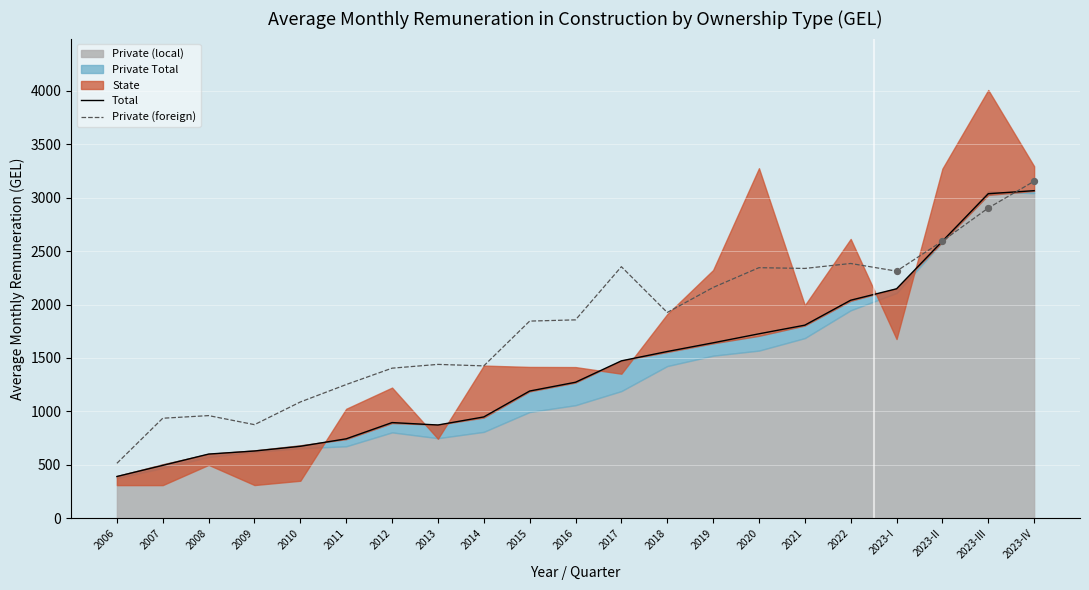

Which series has the largest total across all categories?

Private (foreign)